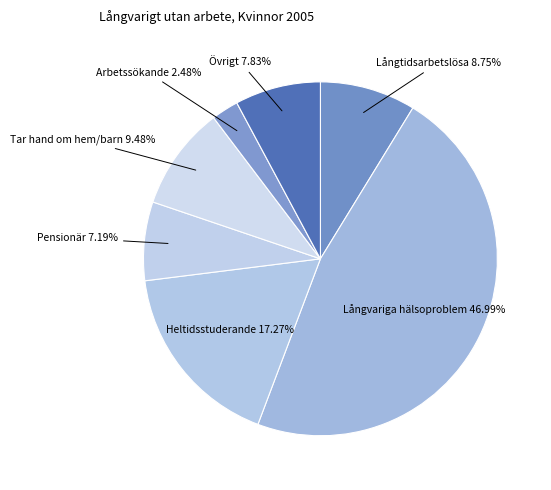

How many slices are in this pie chart?

7